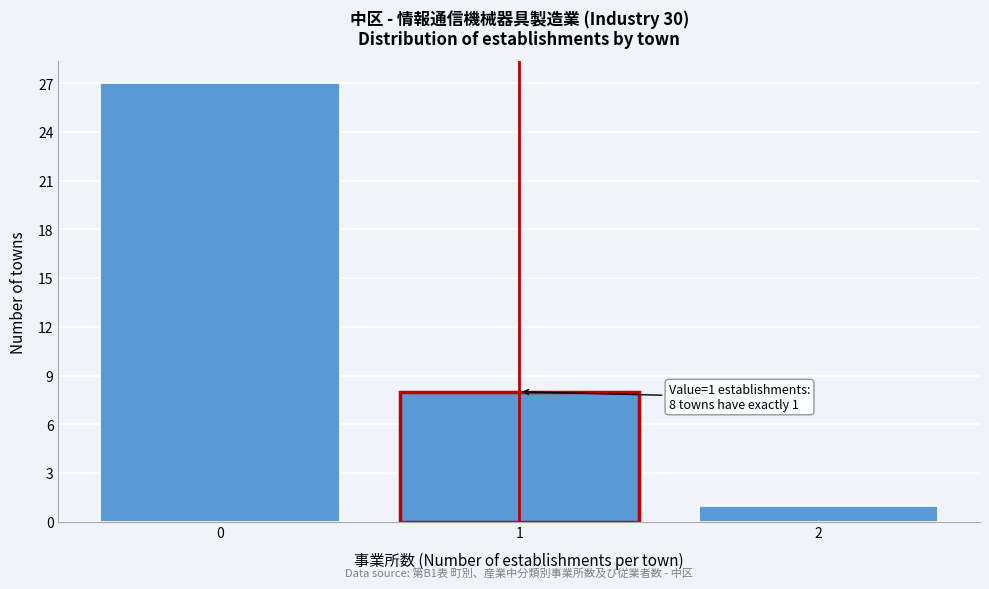

Reading left to right, list all the values displayed in this chart.

0=27	1=8	2=1